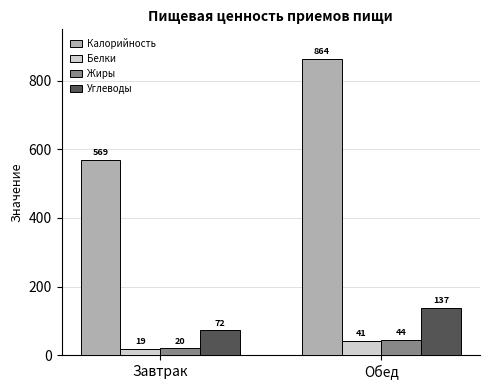

Rank the categories by Углеводы value from highest to lowest.

Обед, Завтрак